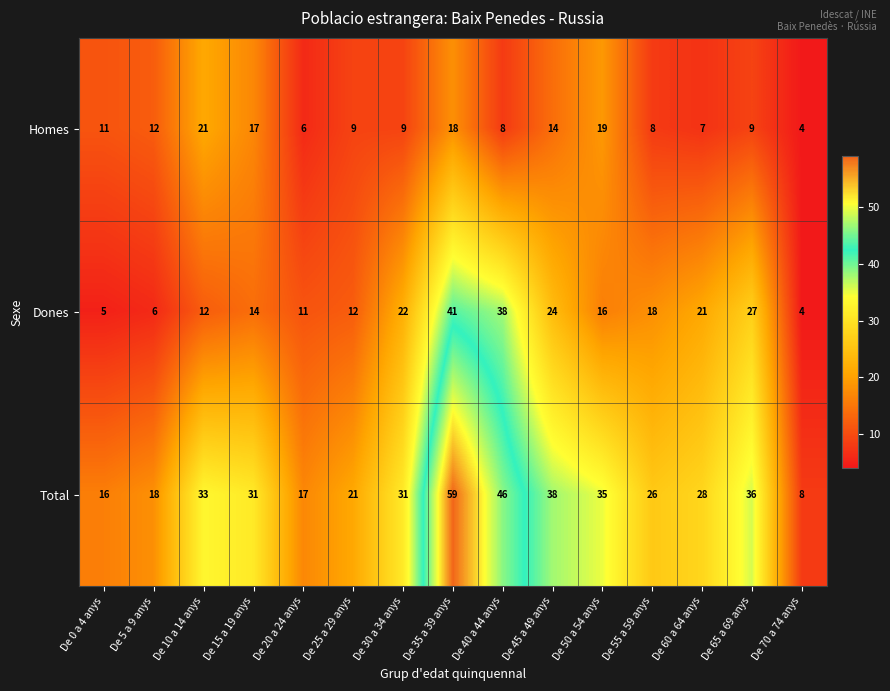

At which label does Dones reach its peak?

De 35 a 39 anys